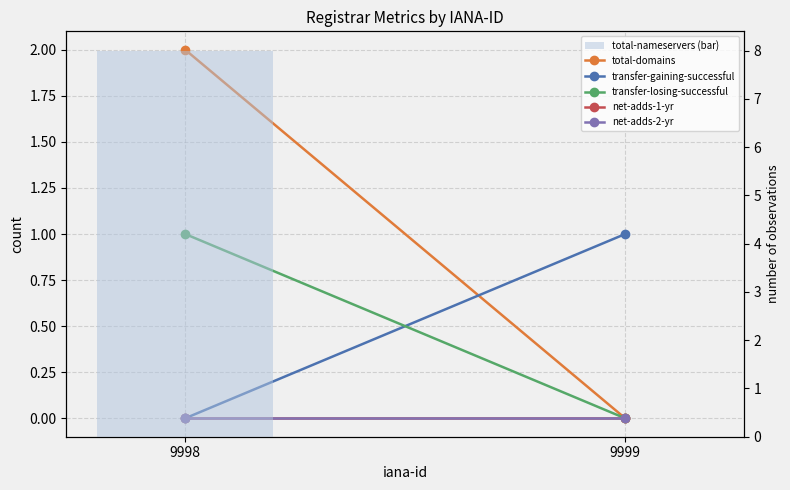

Which series changed the most between 9998 and 9999?

total-nameservers (bar)